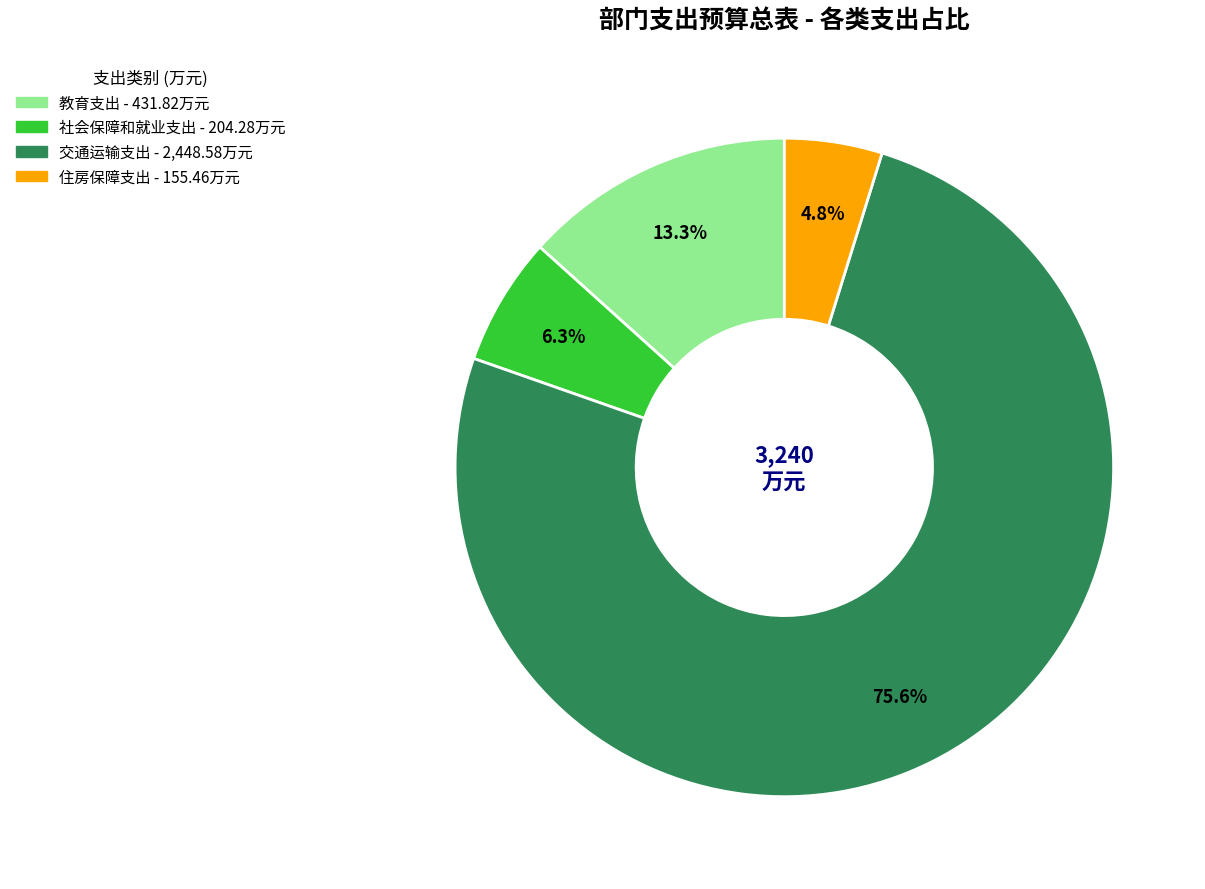

Count the number of slices in the pie.

4